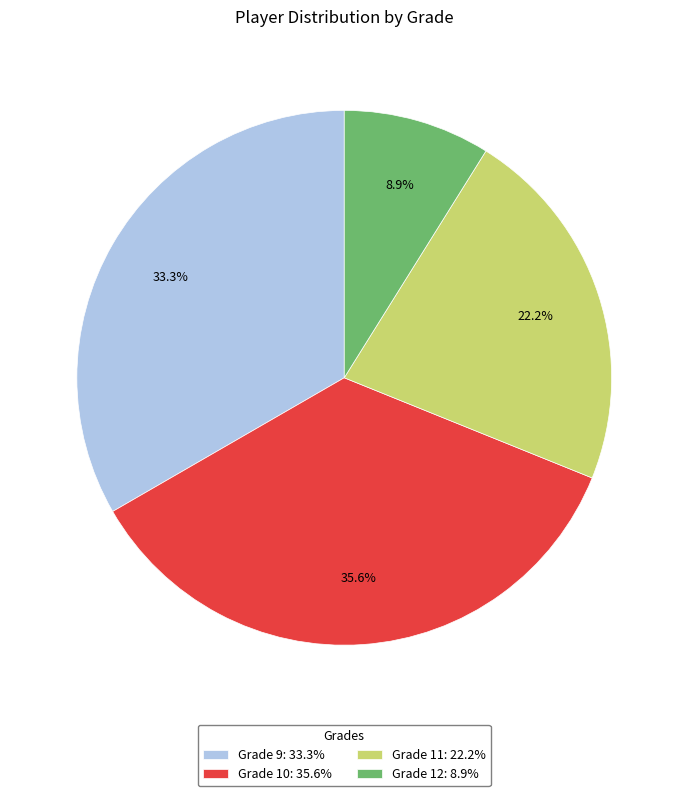

Approximately how many times larger is the value at Grade 10 compared to Grade 12?

4.0